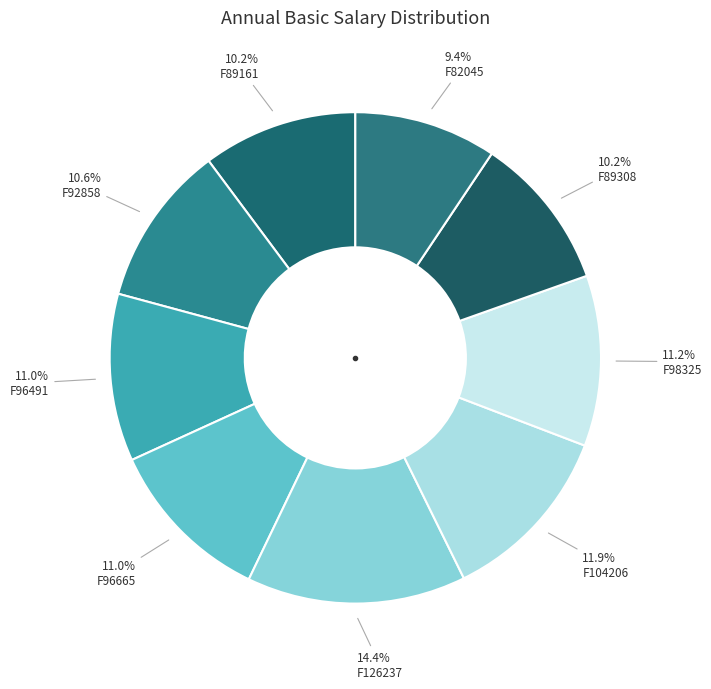

Which slice is the largest?

F126237